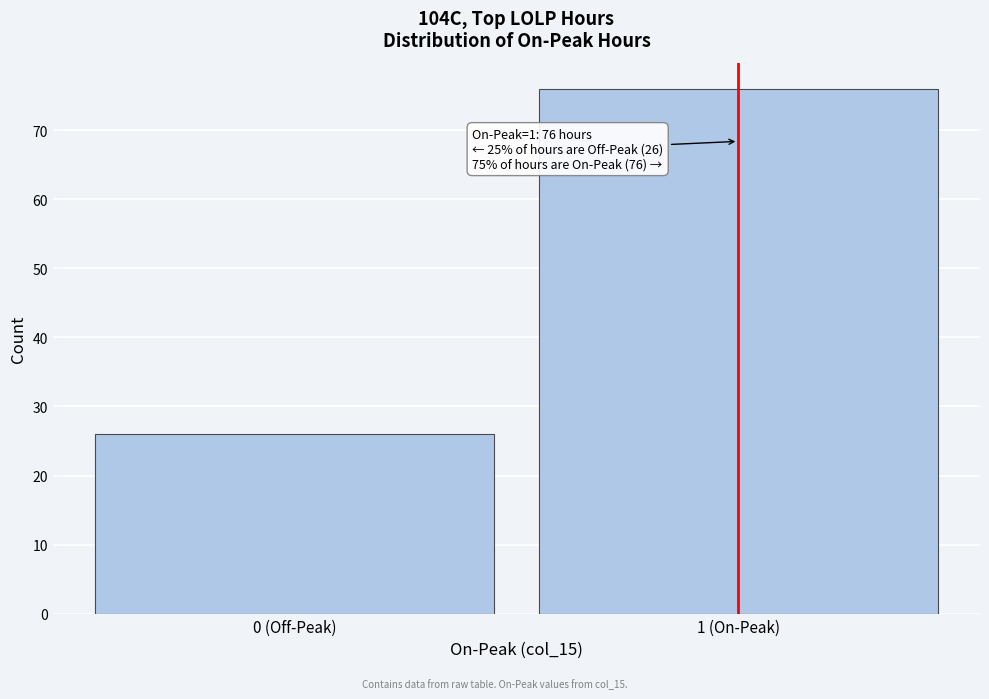

Reading left to right, transcribe all the data shown in this chart.

26	76